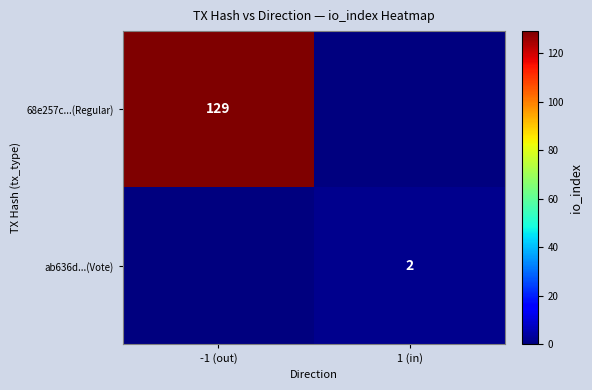

Is the value of 68e257c...(Regular) at -1 (out) greater than the value of ab636d...(Vote) at 1 (in)?

Yes